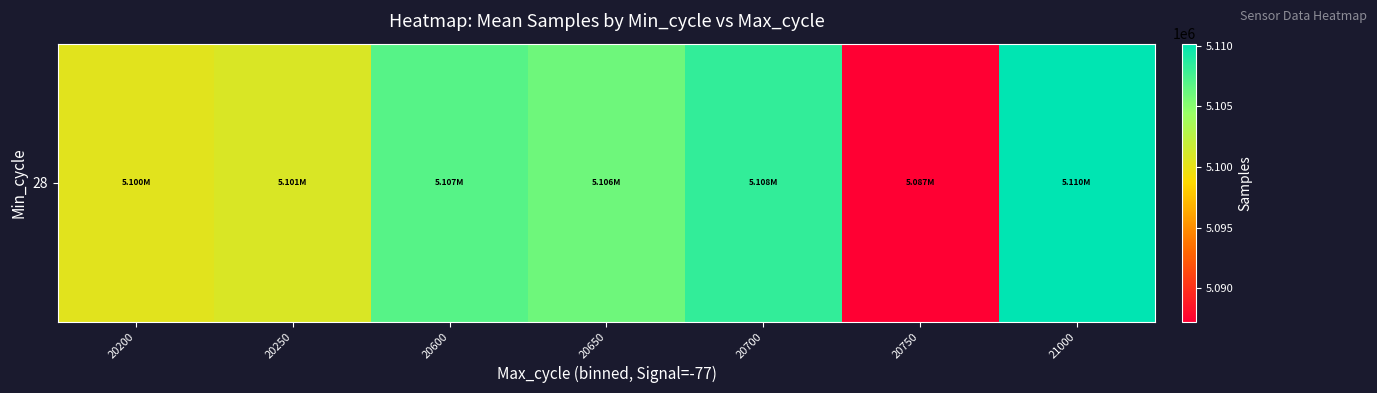

List the labels in order of value, largest first.

21000, 20700, 20600, 20650, 20250, 20200, 20750